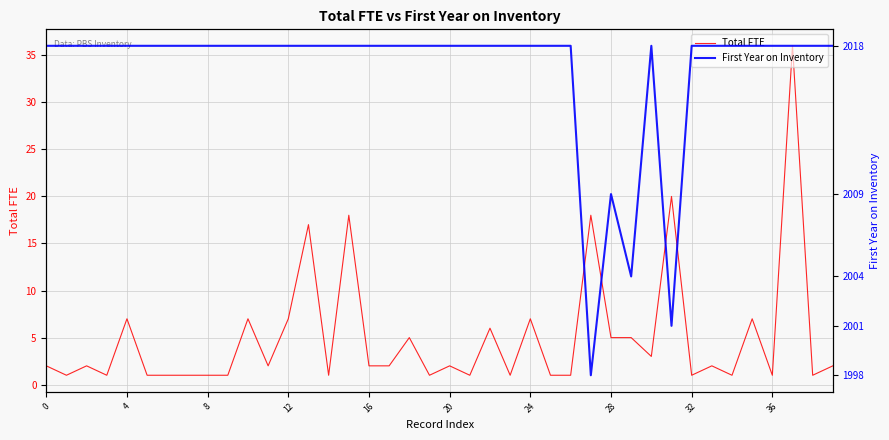

True or false: Total FTE has a value of 1 at 36.

True